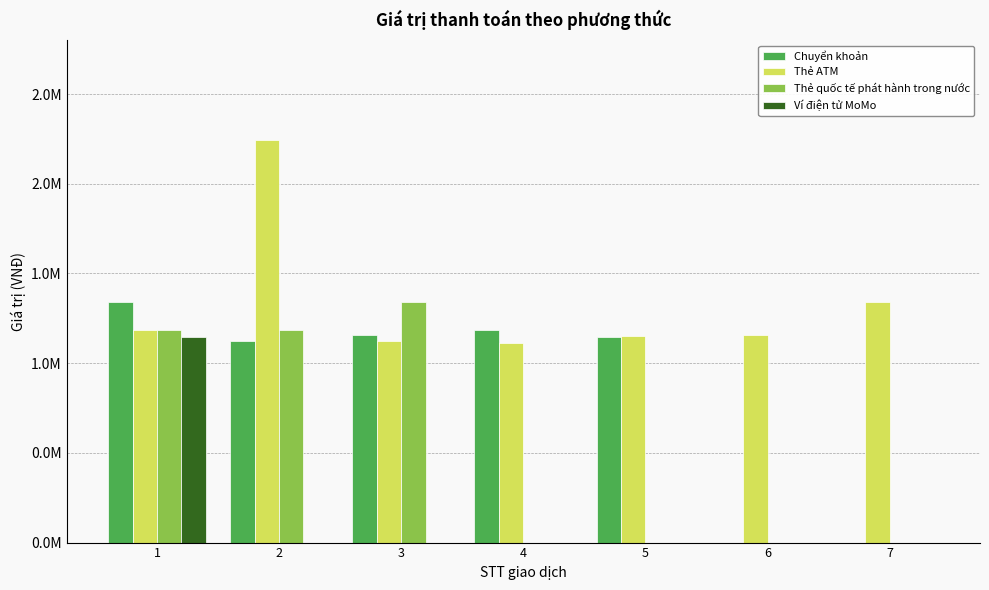

Which label corresponds to the largest value in the chart?

2